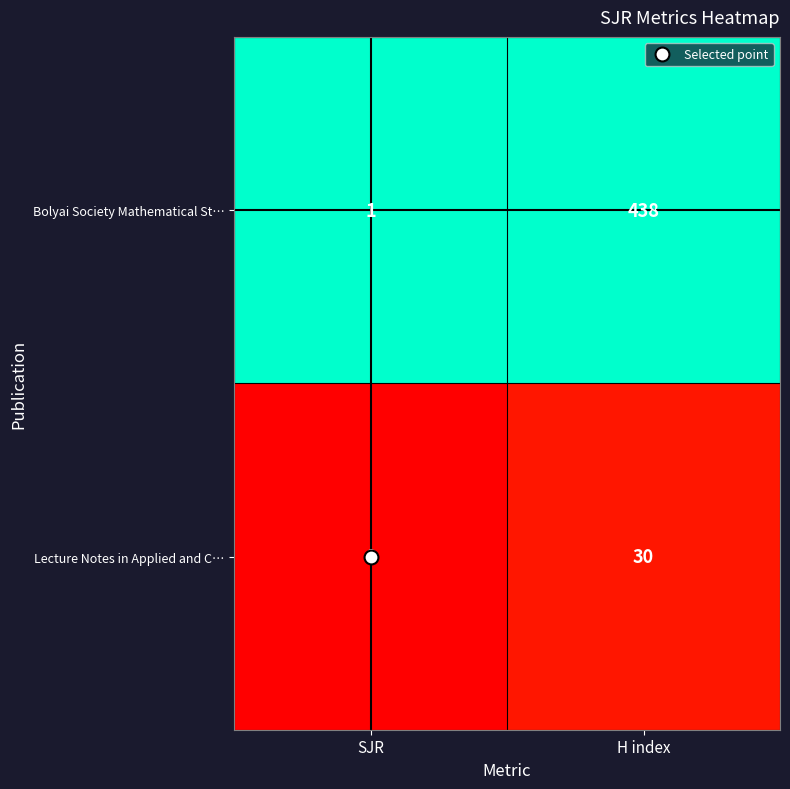

Which series has the largest total across all categories?

Bolyai Society Mathematical St…